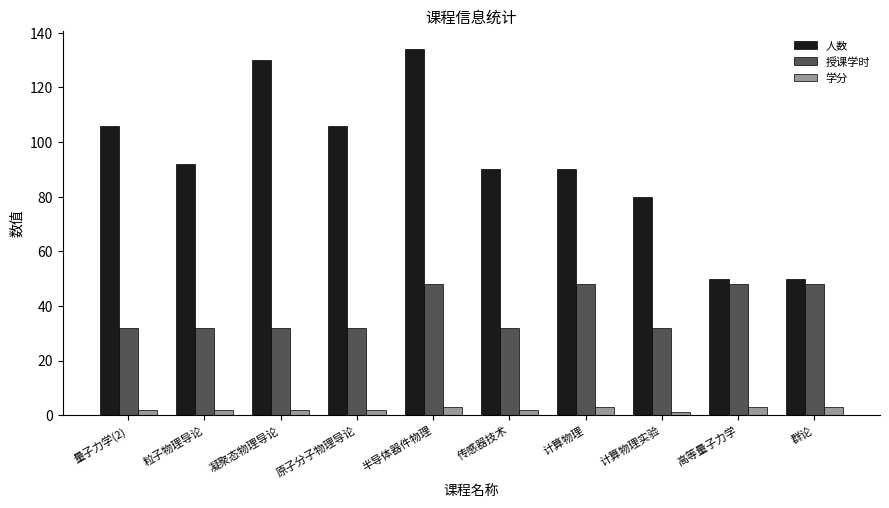

Read the 人数 value at 高等量子力学, to the nearest 5.

50